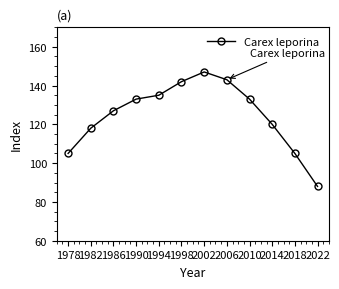

Is it true that the value at 1978 is 182?

False